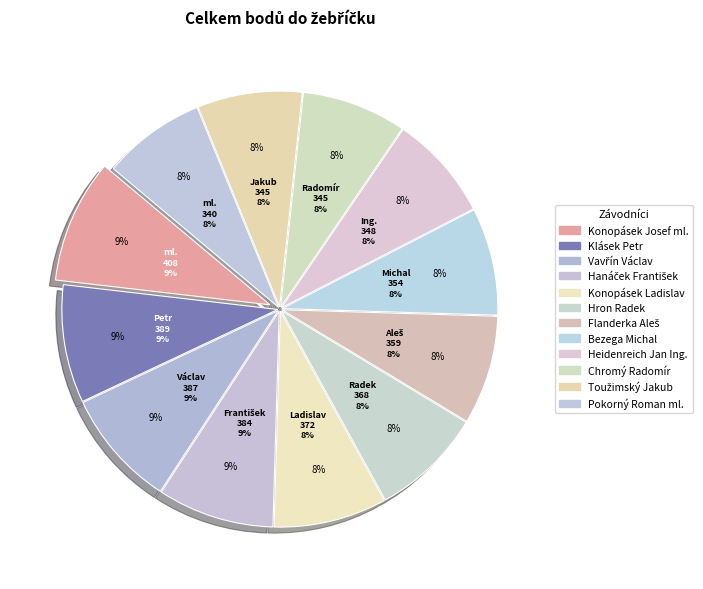

How many slices are in this pie chart?

12